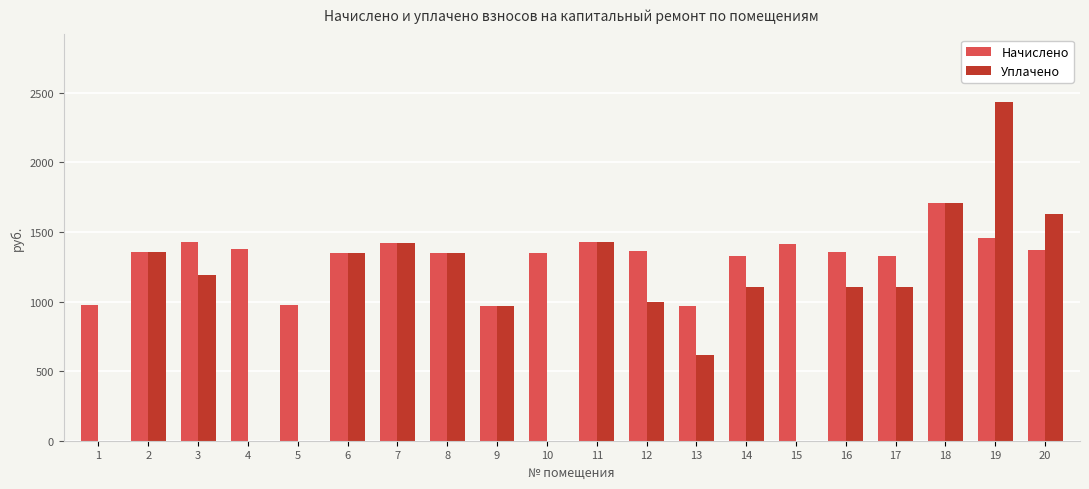

What is the spread (max minus min) of values at 15?

1411.9